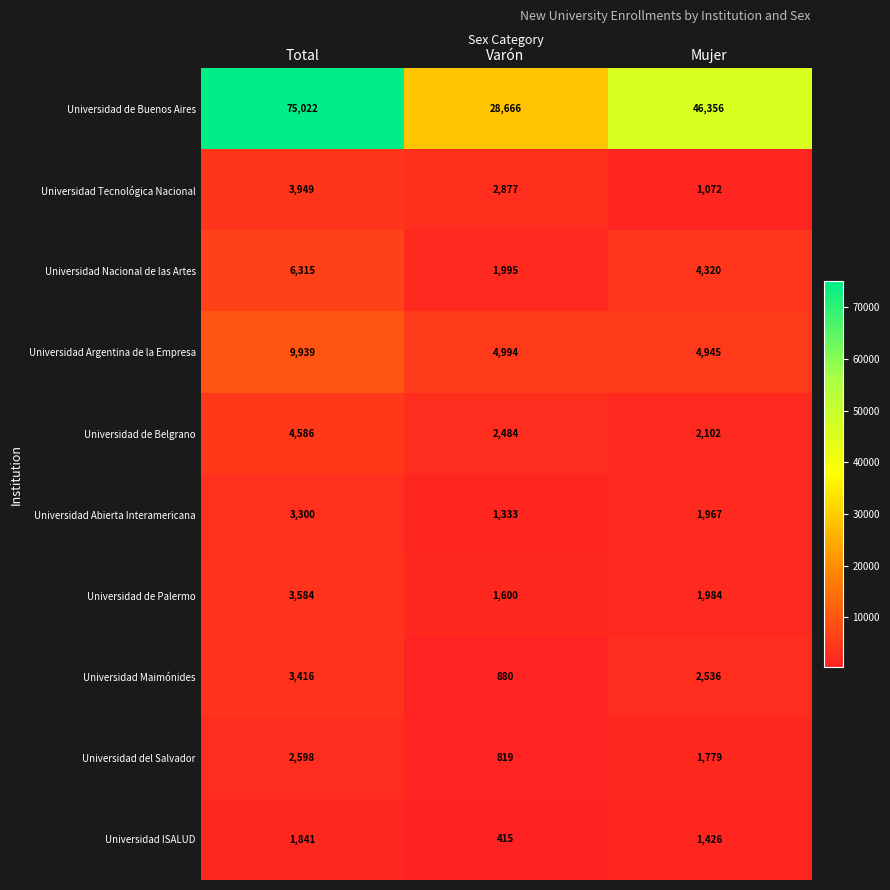

What is the difference between the maximum and minimum values in the Universidad Nacional de las Artes series?

4320